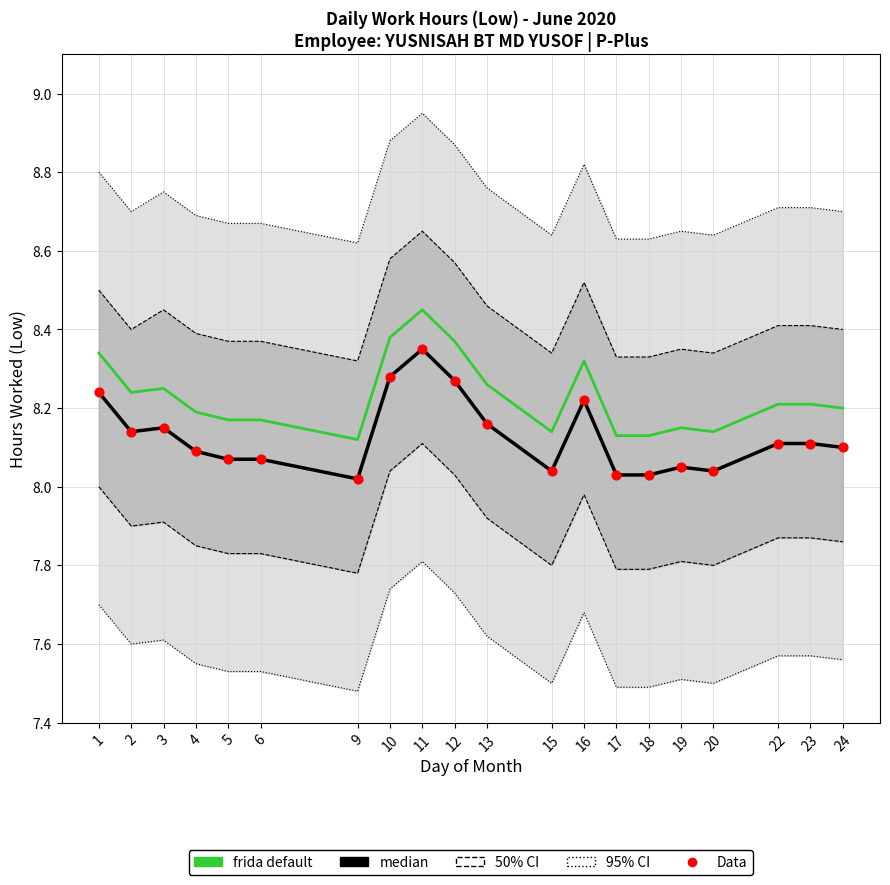

Which series has the widest spread of Y values?

median